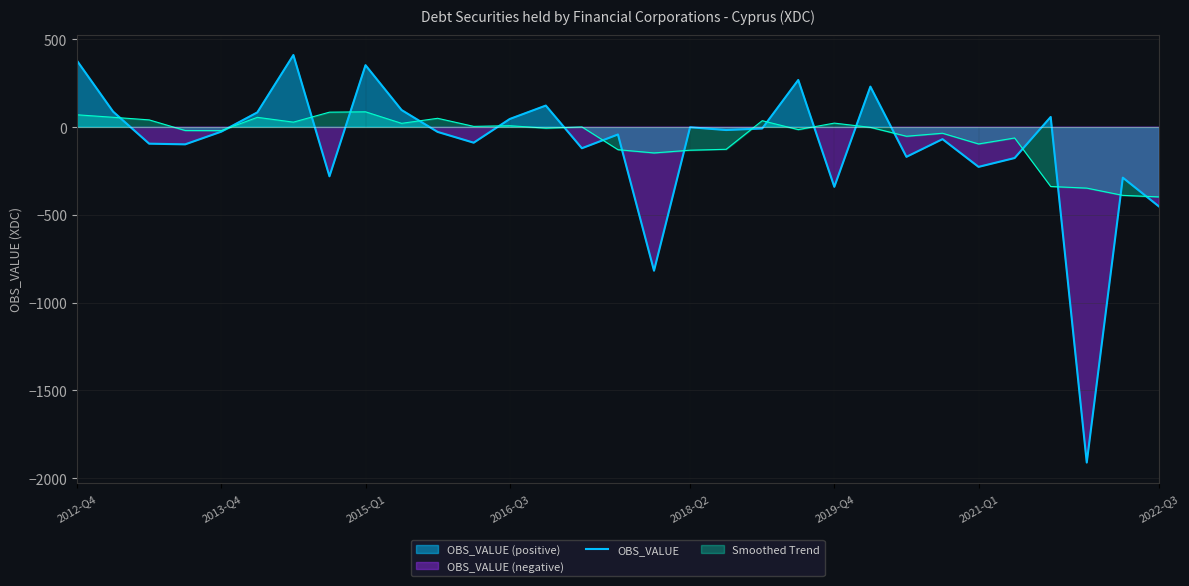

How many values are below -27?

16